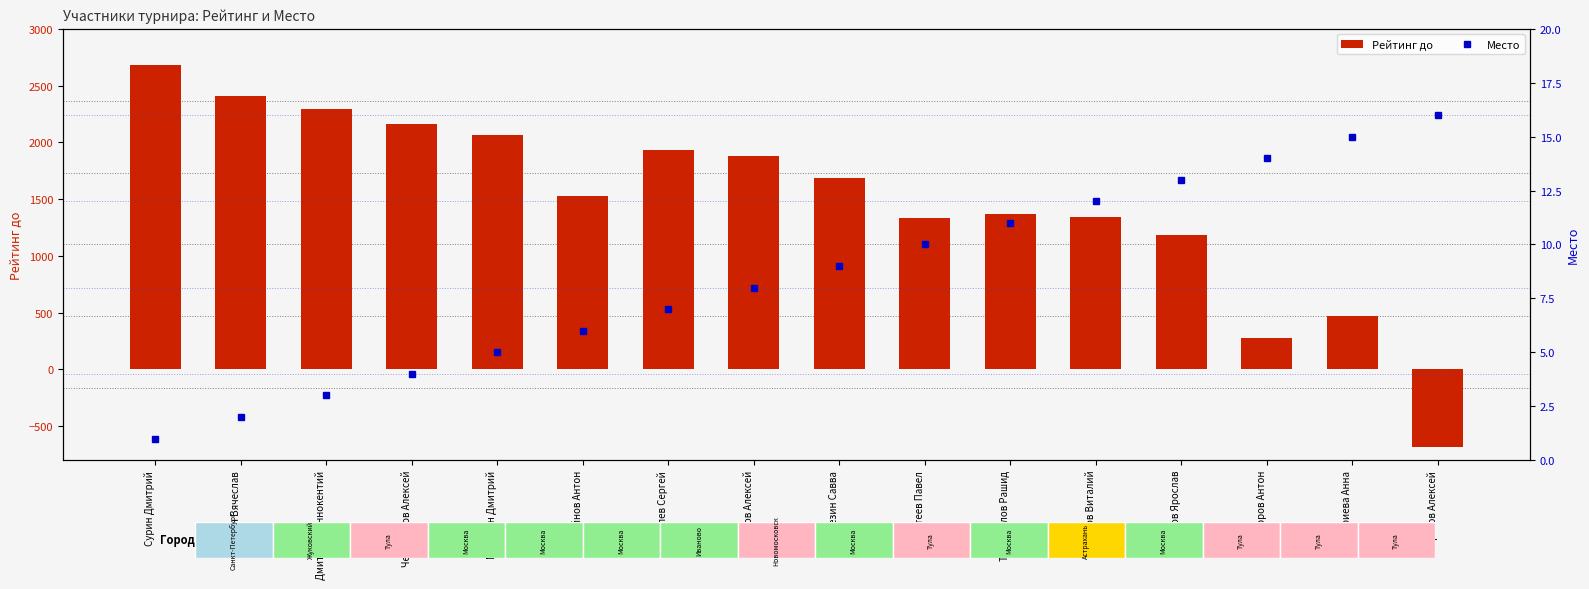

Reading right to left, transcribe all the data shown in this chart.

Рейтинг до: -680	472	272	1182	1346	1373	1336	1687	1884	1935	1525	2068	2165	2290	2409	2685
Место: 16	15	14	13	12	11	10	9	8	7	6	5	4	3	2	1